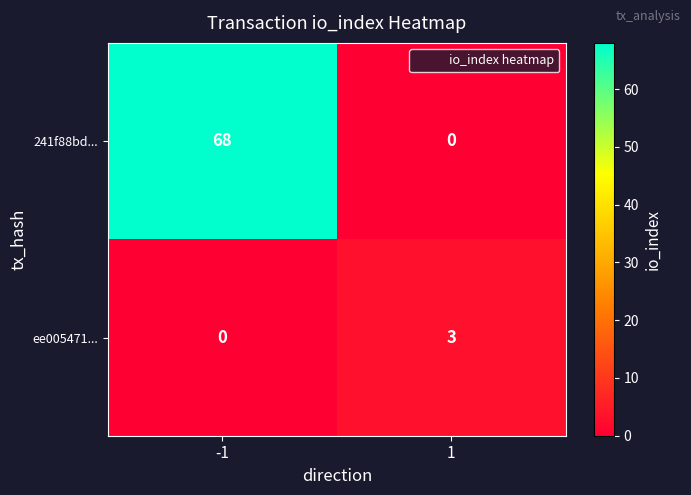

Is it true that 241f88bd... equals 31 at -1?

False